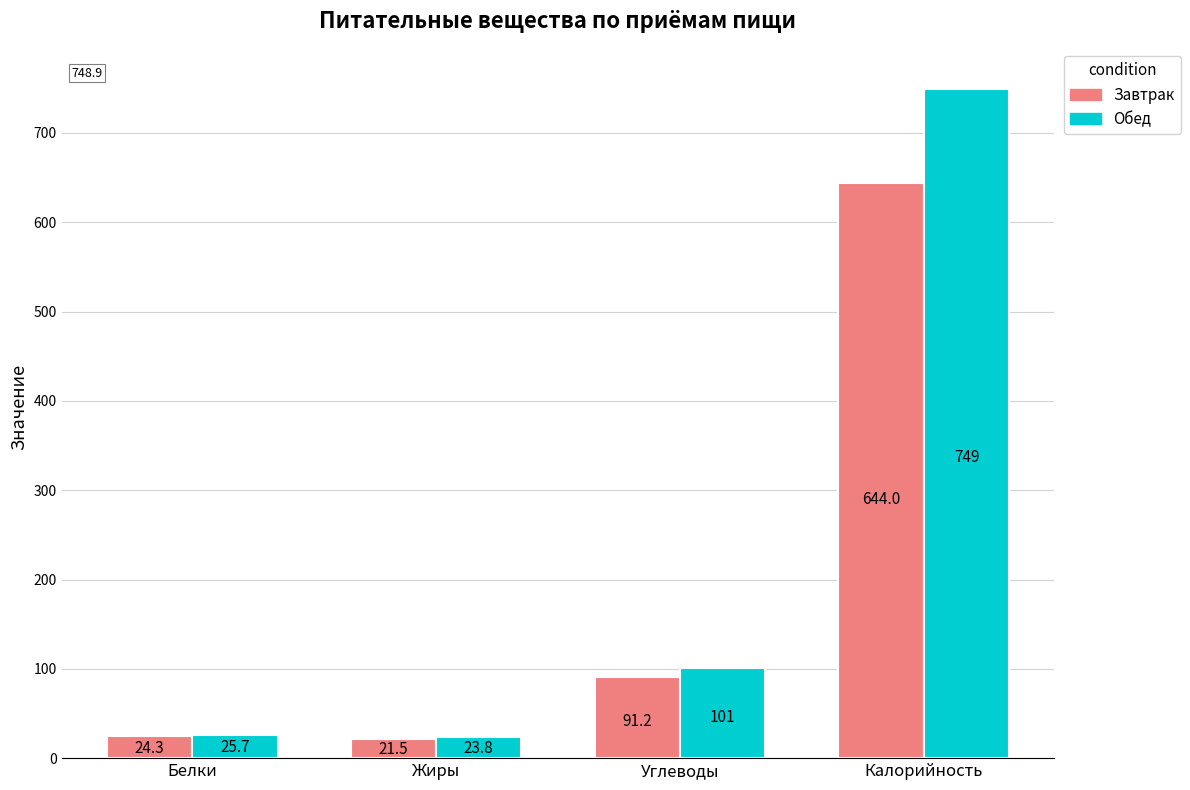

Is it true that Обед equals 25.7 at Белки?

True